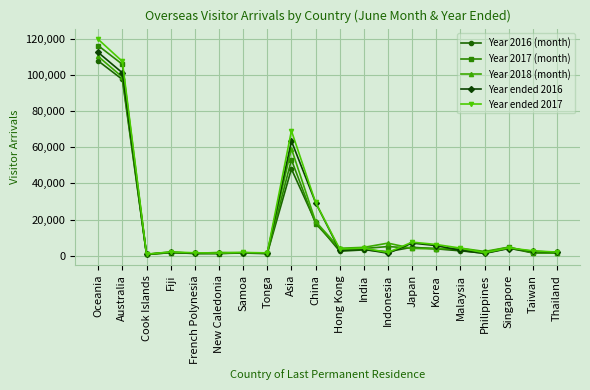

What are all the series names shown in the legend?

Year 2016 (month), Year 2017 (month), Year 2018 (month), Year ended 2016, Year ended 2017